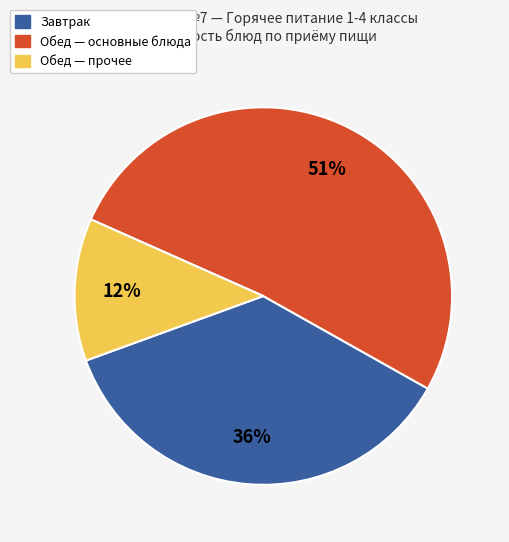

Is there any slice that represents more than half of the pie?

Yes